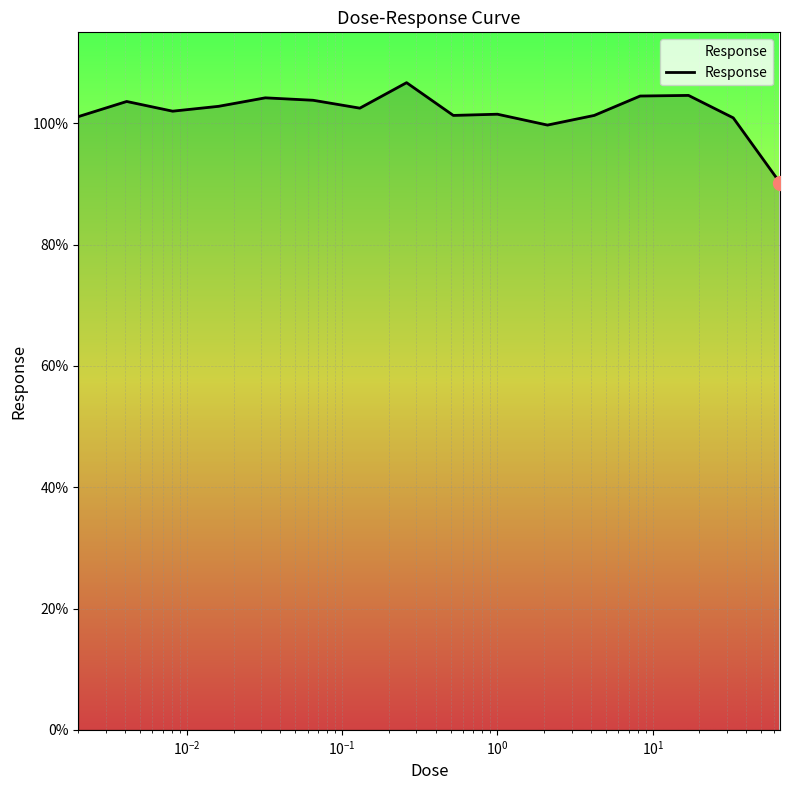

What is the difference between the maximum and minimum values?

16.5